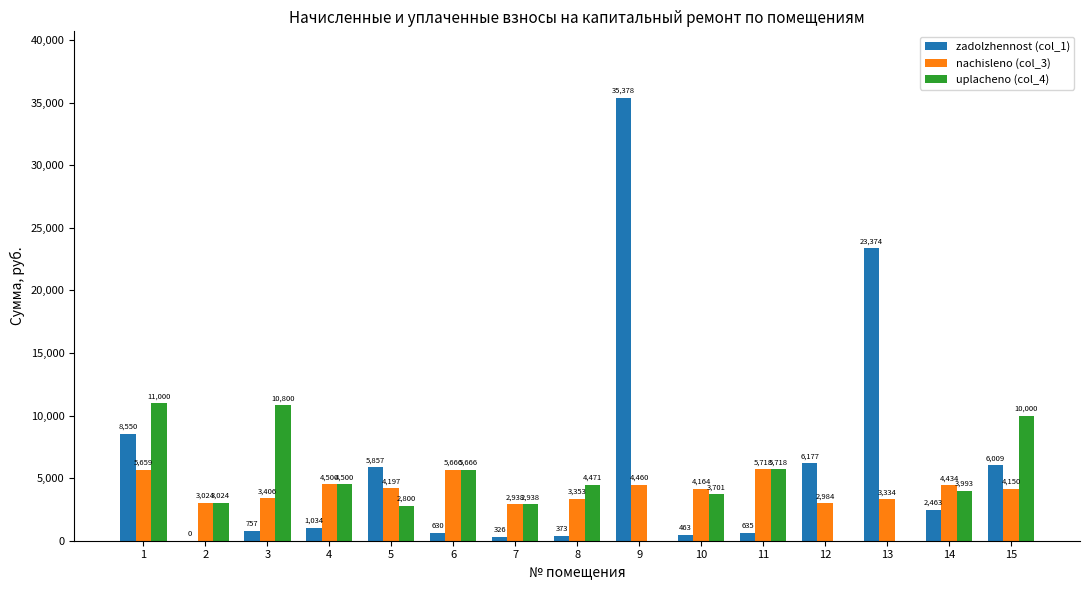

The value of nachisleno (col_3) at 4 is 4499.6. True or false?

True